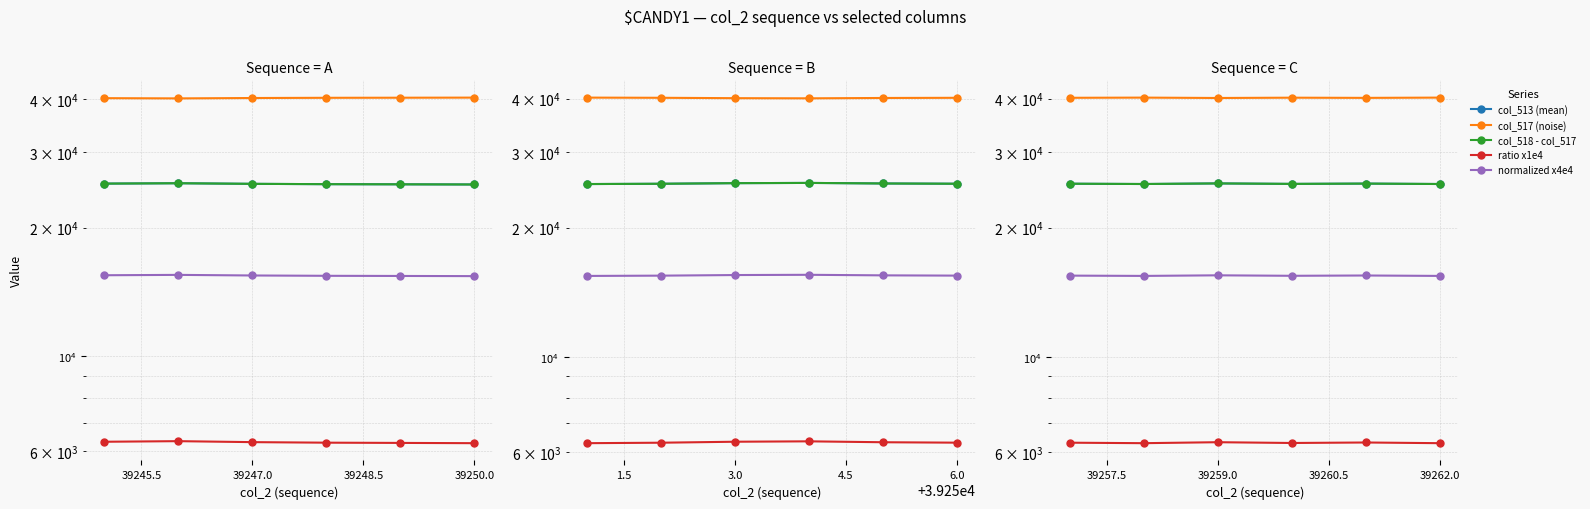

What is the total value across all series at 39244.0?

112639.8